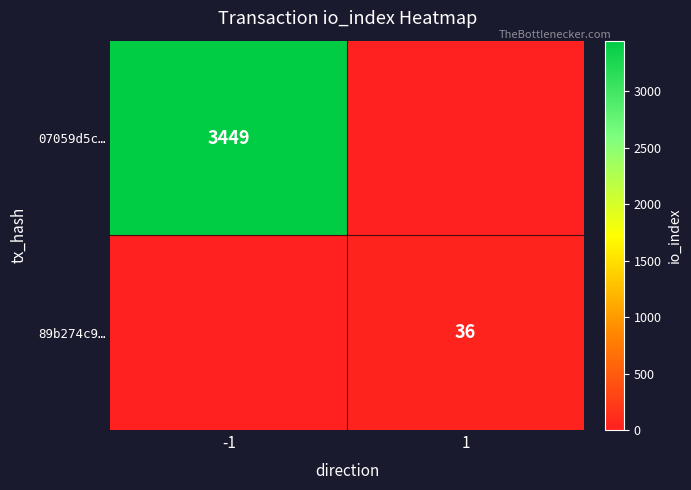

Is it true that 89b274c9… equals 56 at 1?

False